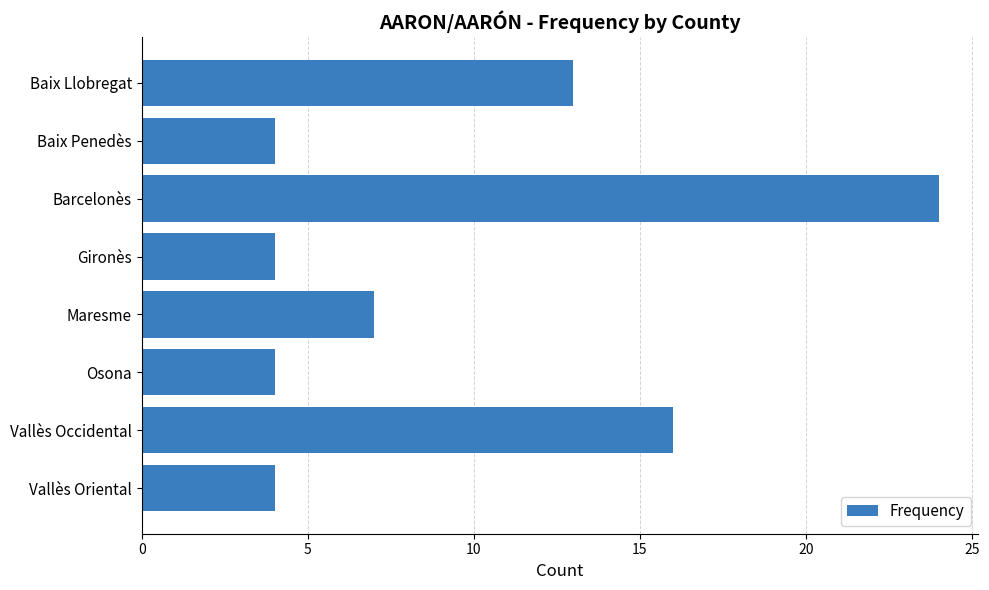

Reading top to bottom, transcribe all the data shown in this chart.

13	4	24	4	7	4	16	4